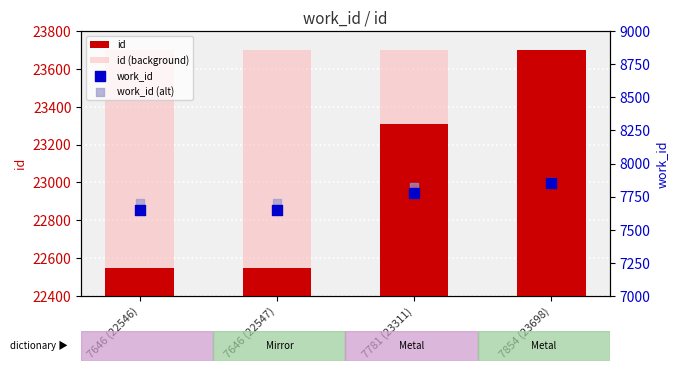

At which category is the sum across all series the highest?

7854 (23698)